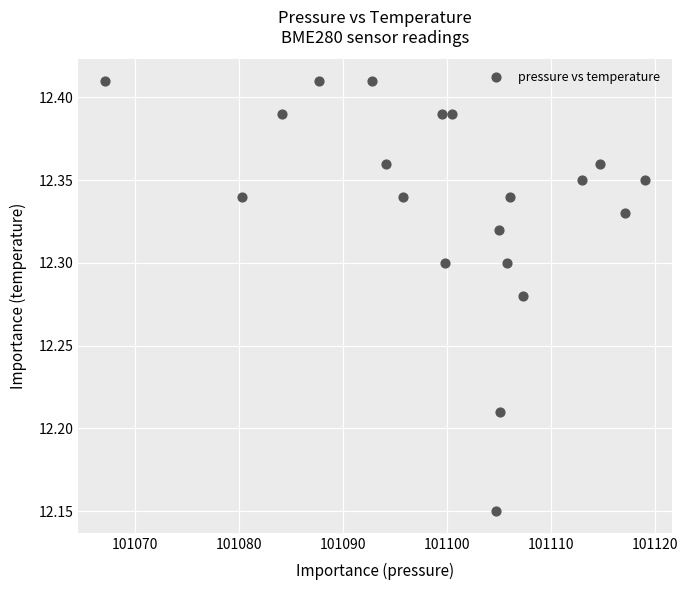

What is the range of X values (max minus min)?

51.8